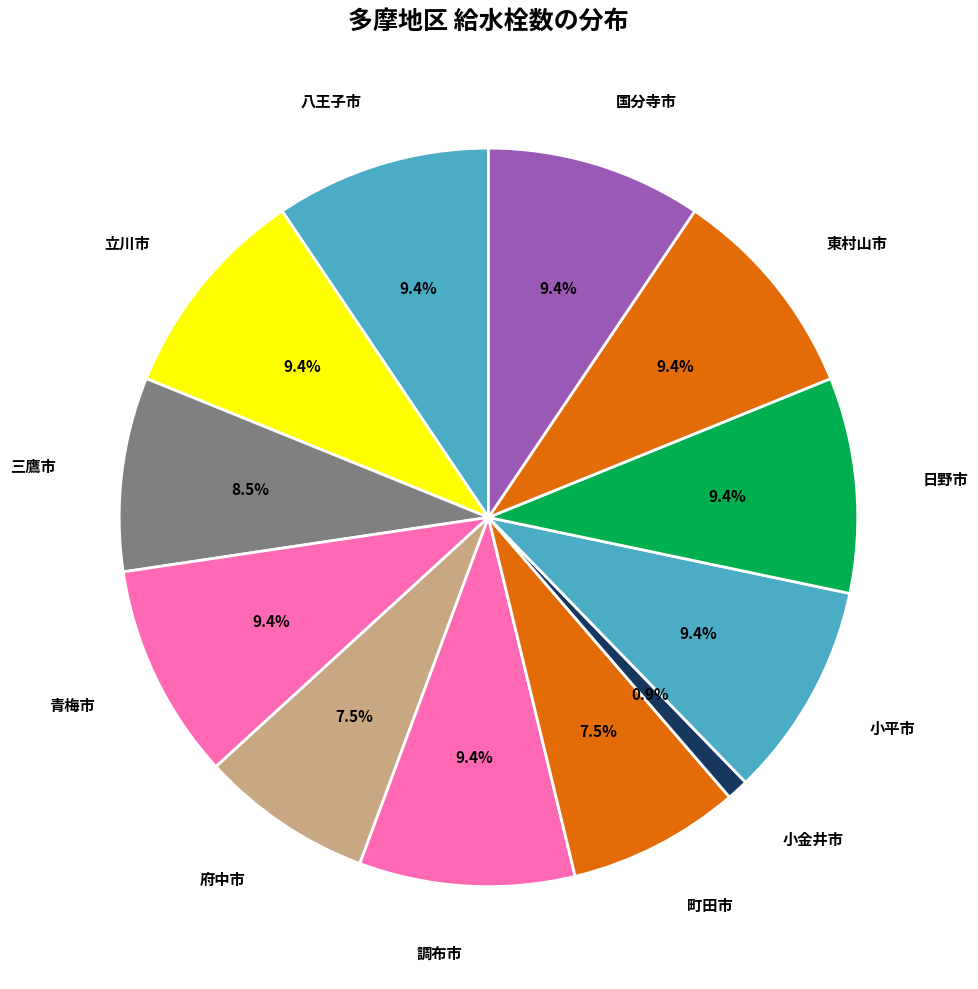

What is the ratio of the value at 東村山市 to the value at 八王子市?

1.0